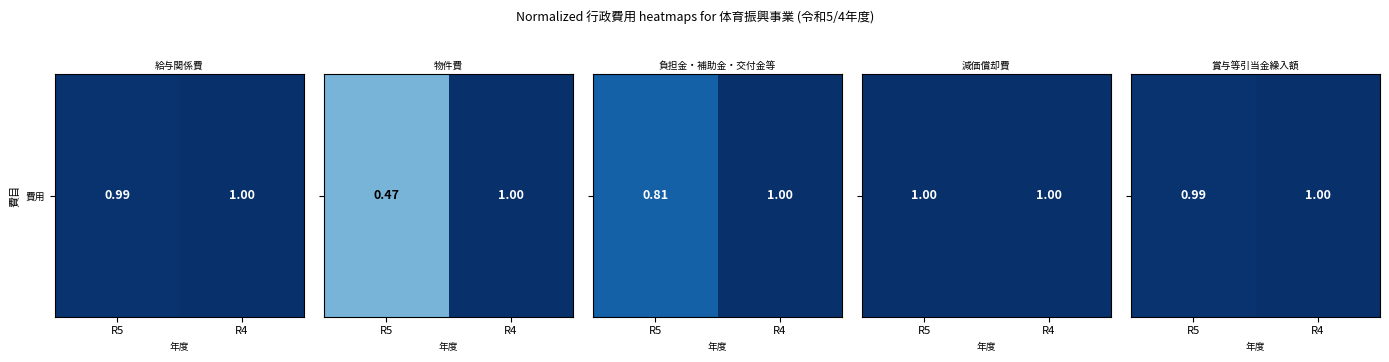

Read the value at R4.

1.0